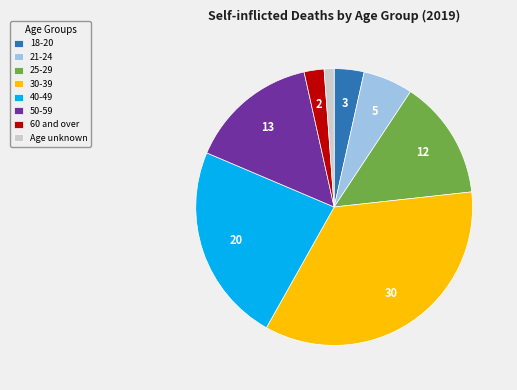

Is there any slice that represents more than half of the pie?

No